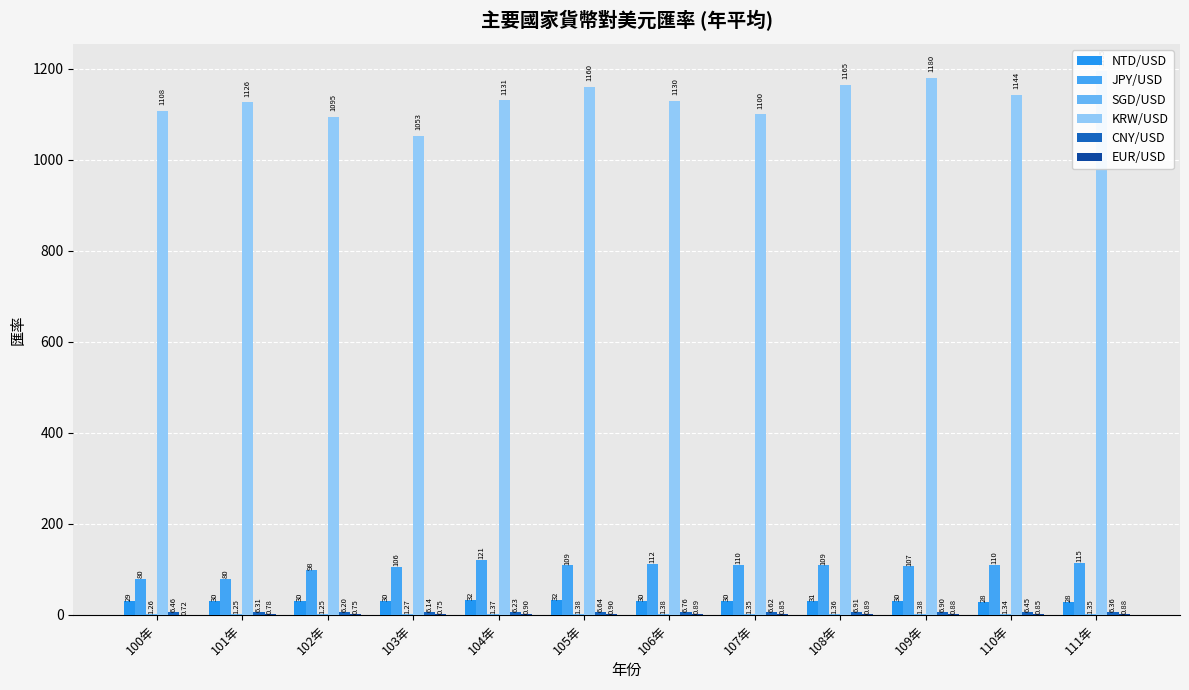

What is the difference between the NTD/USD values at 109年 and 106年?

0.9